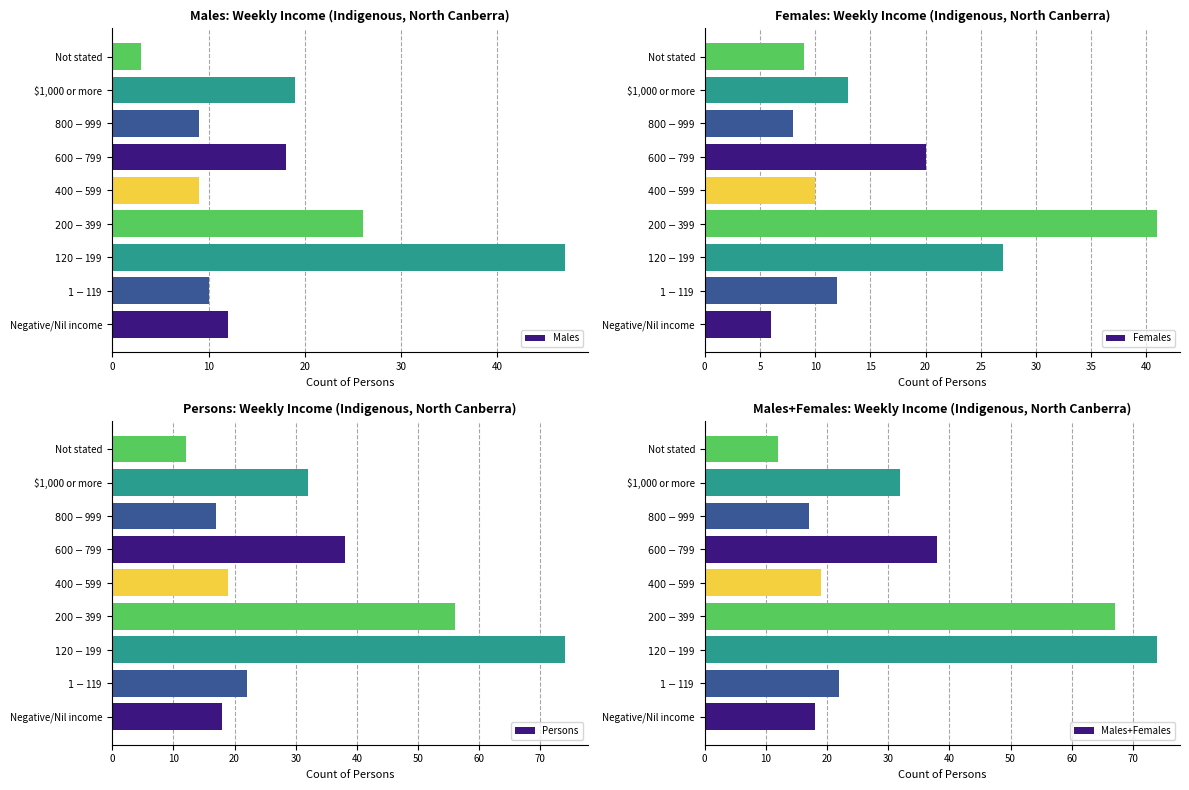

What is the difference between the maximum and minimum values in the Males series?

44